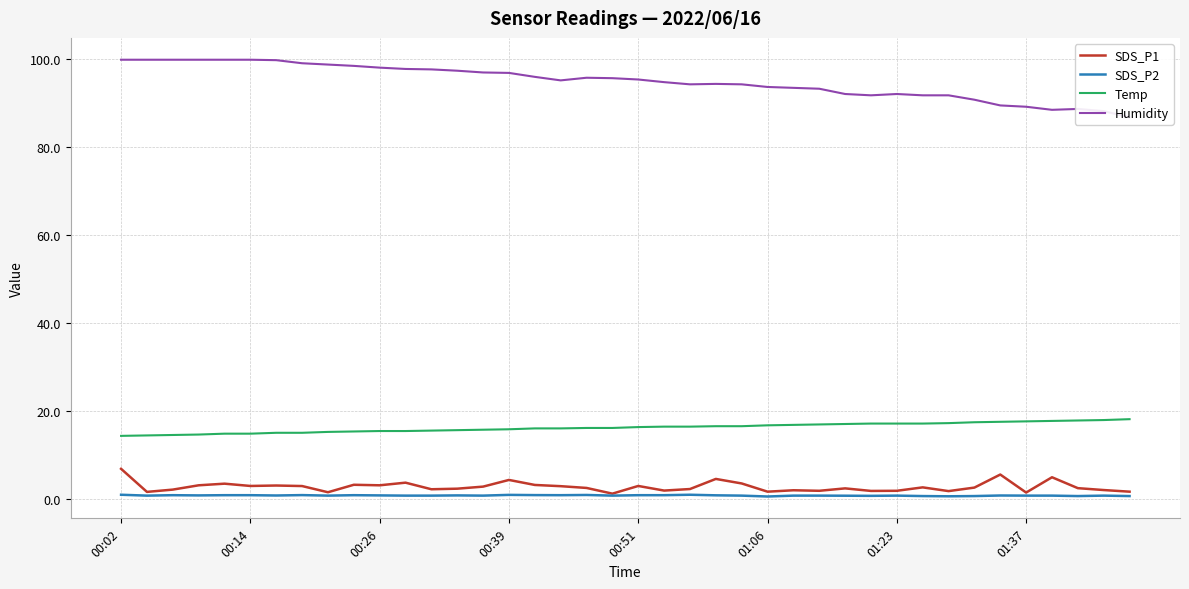

Which series has the widest spread of values?

Humidity